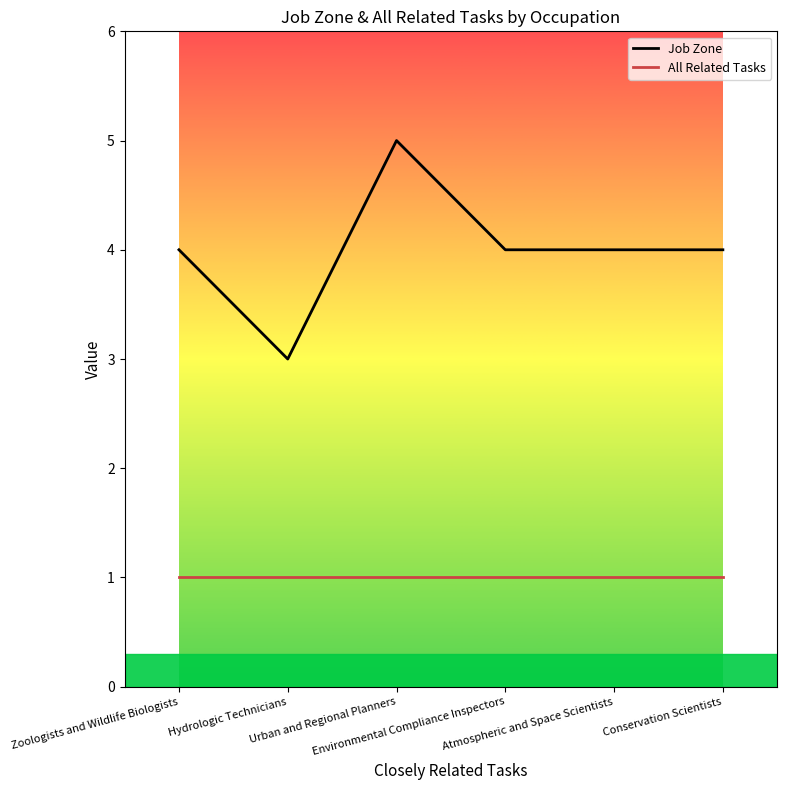

At which label does Job Zone reach its peak?

Urban and Regional Planners